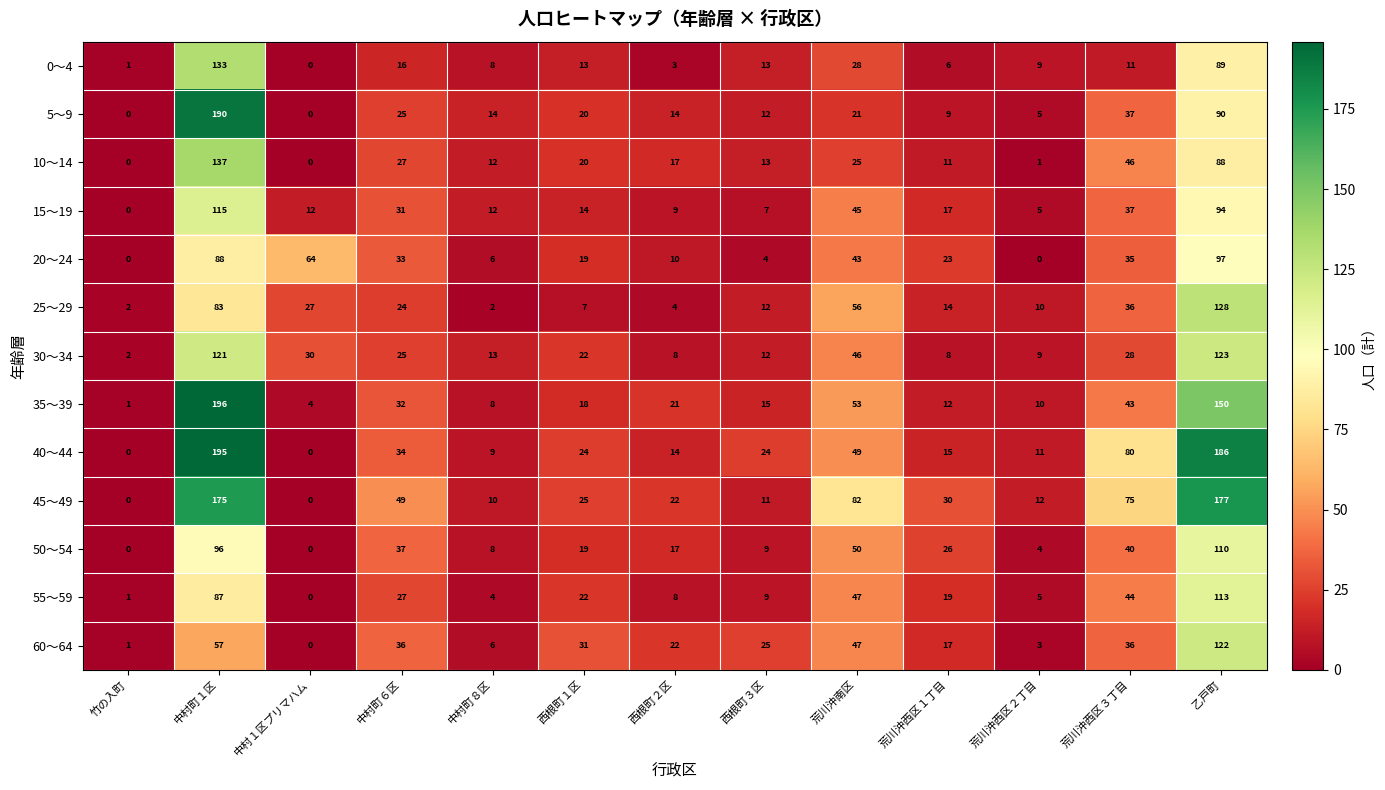

At which category is the sum across all series the highest?

中村町１区